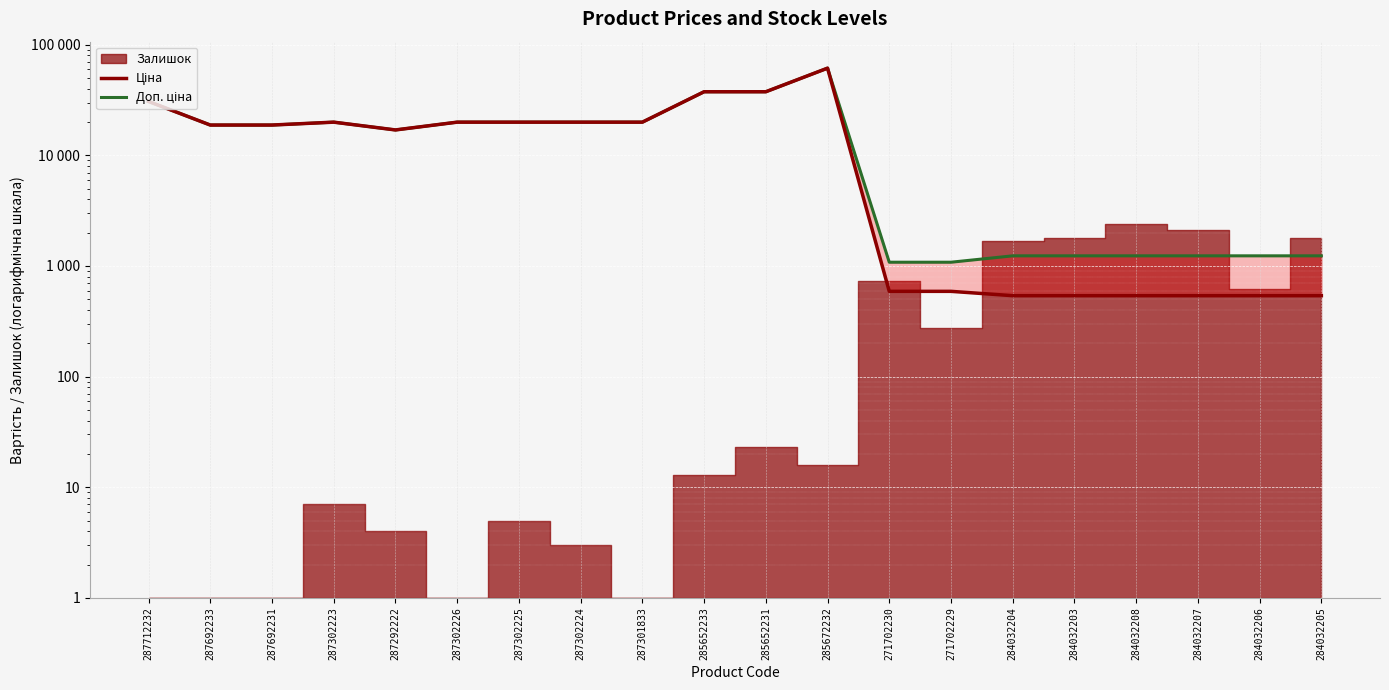

Which series has the widest spread of values?

Ціна